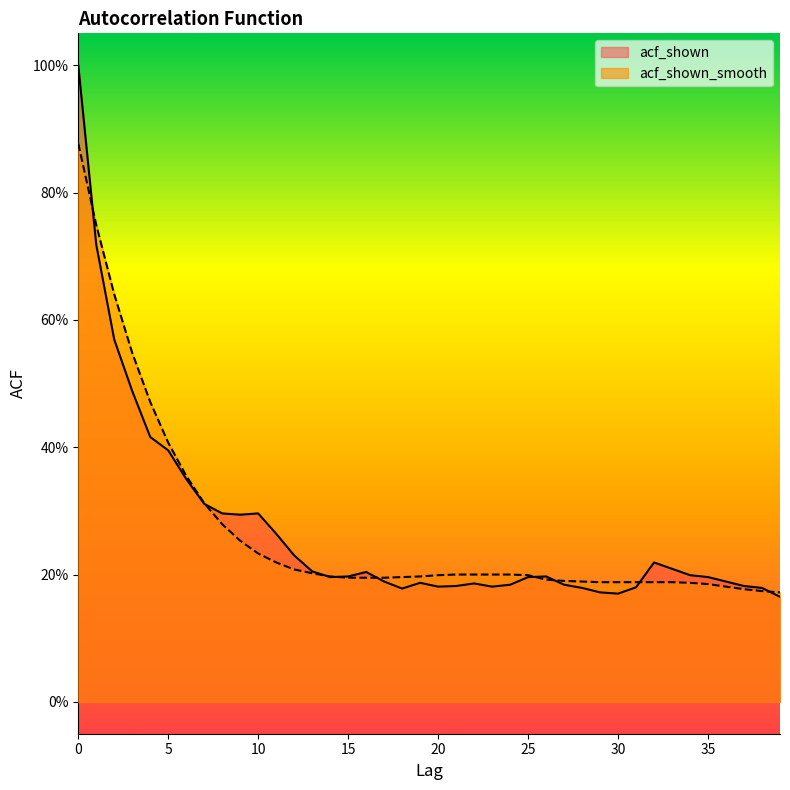

At how many categories does at least one series exceed 0?

40